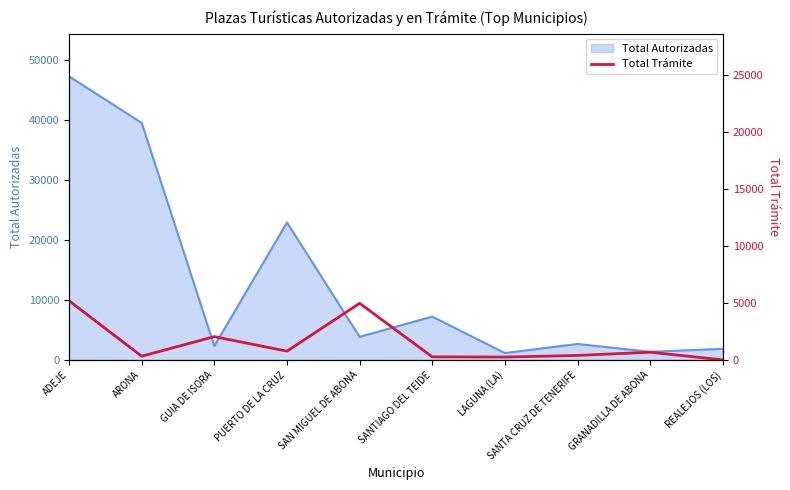

Where is the first local minimum?

ARONA